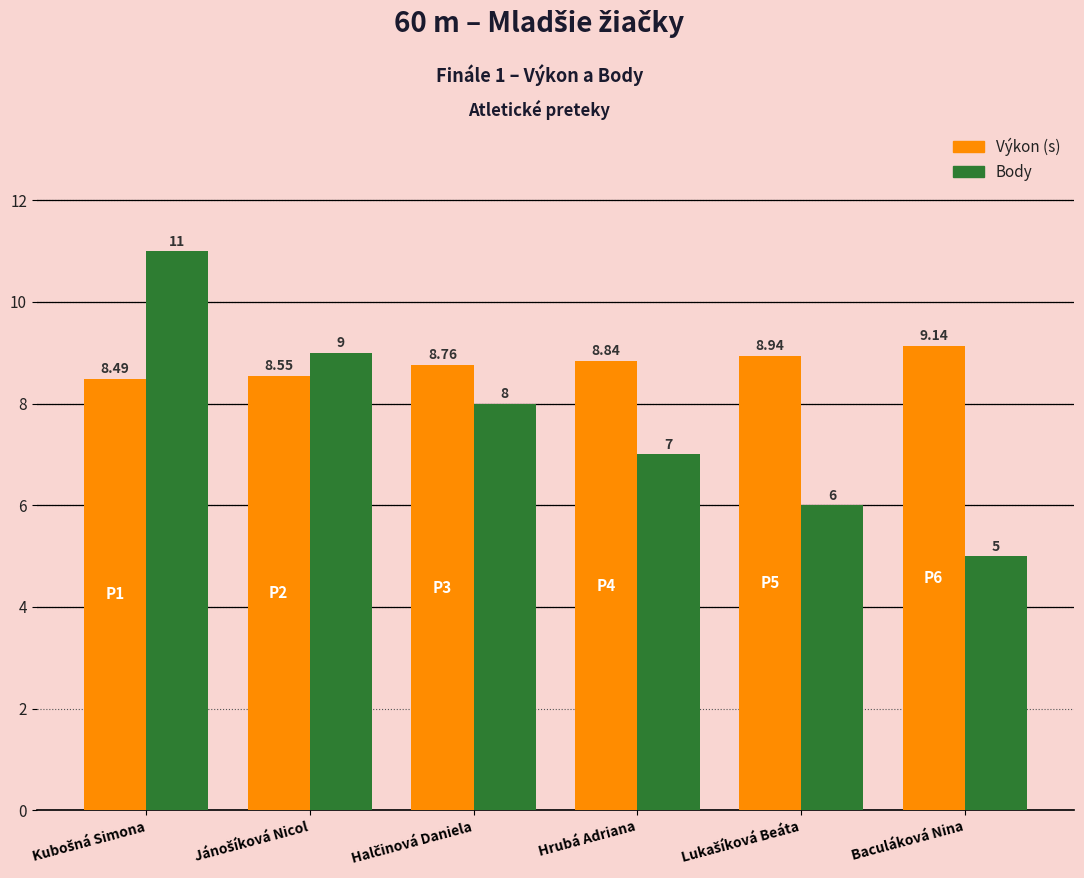

Which series has the largest total across all categories?

Výkon (s)